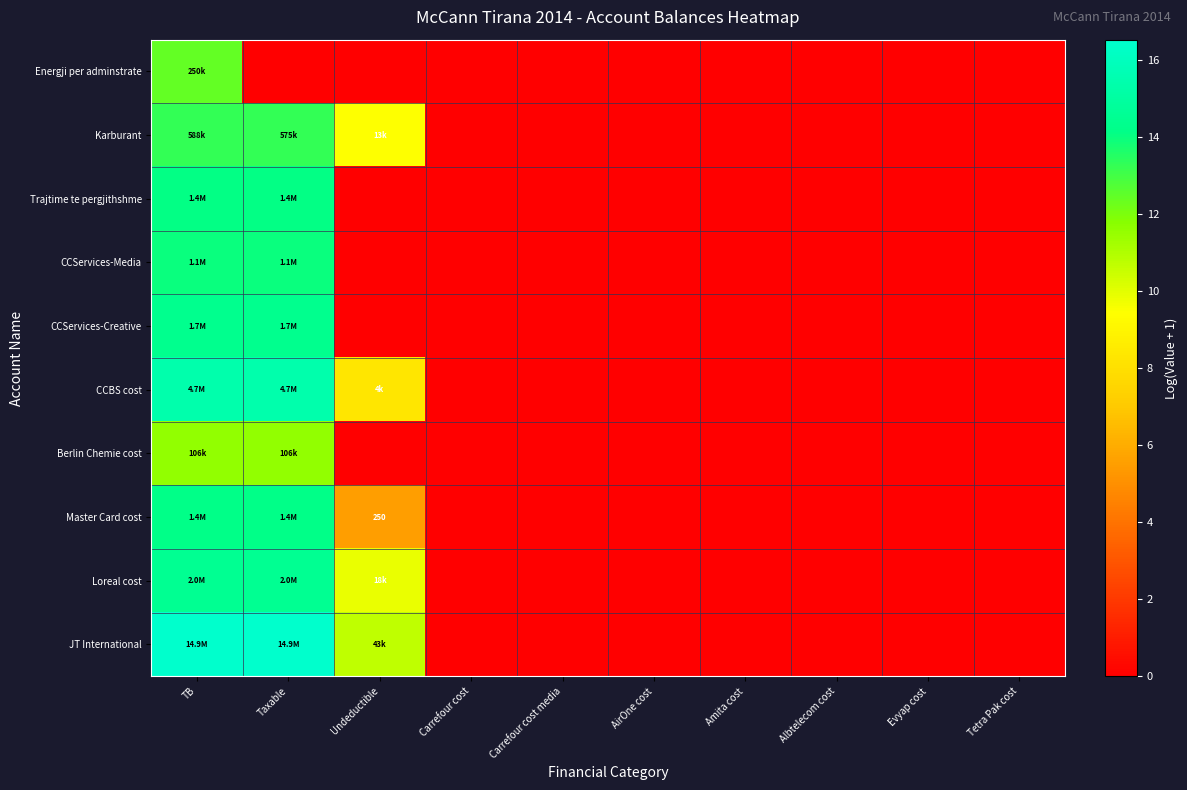

At which label is CCBS cost closest to 7?

Undeductible